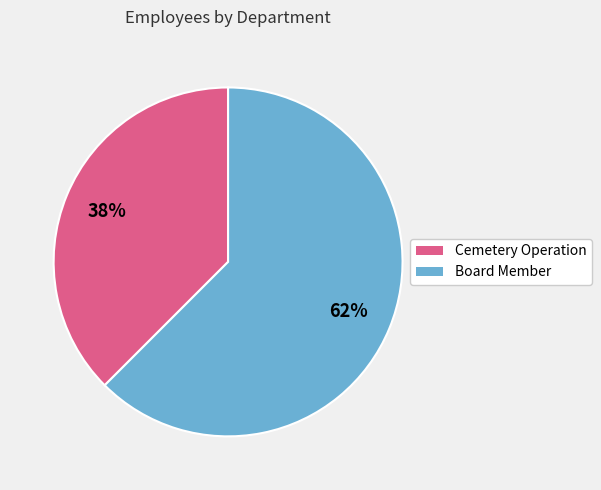

True or false: Cemetery Operation accounts for 38% of the total.

True